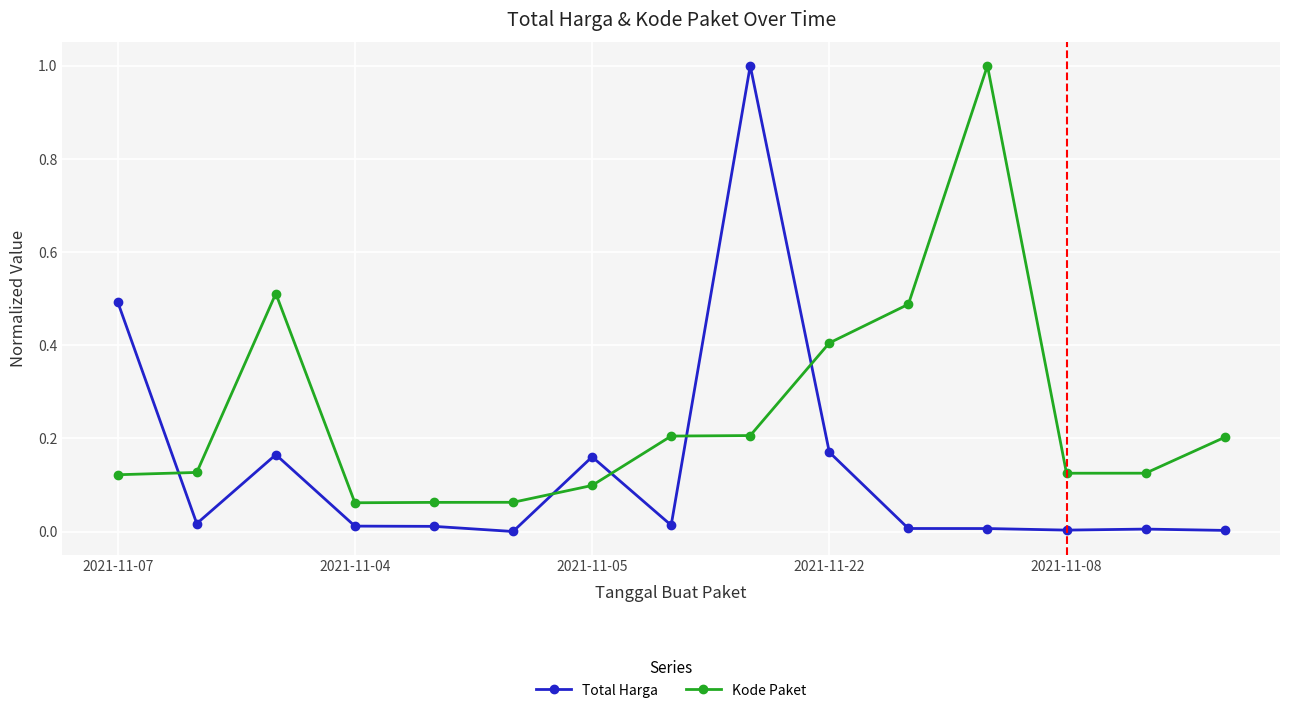

In Total Harga, how many points are lower than both neighbors (excluding endpoints)?

4